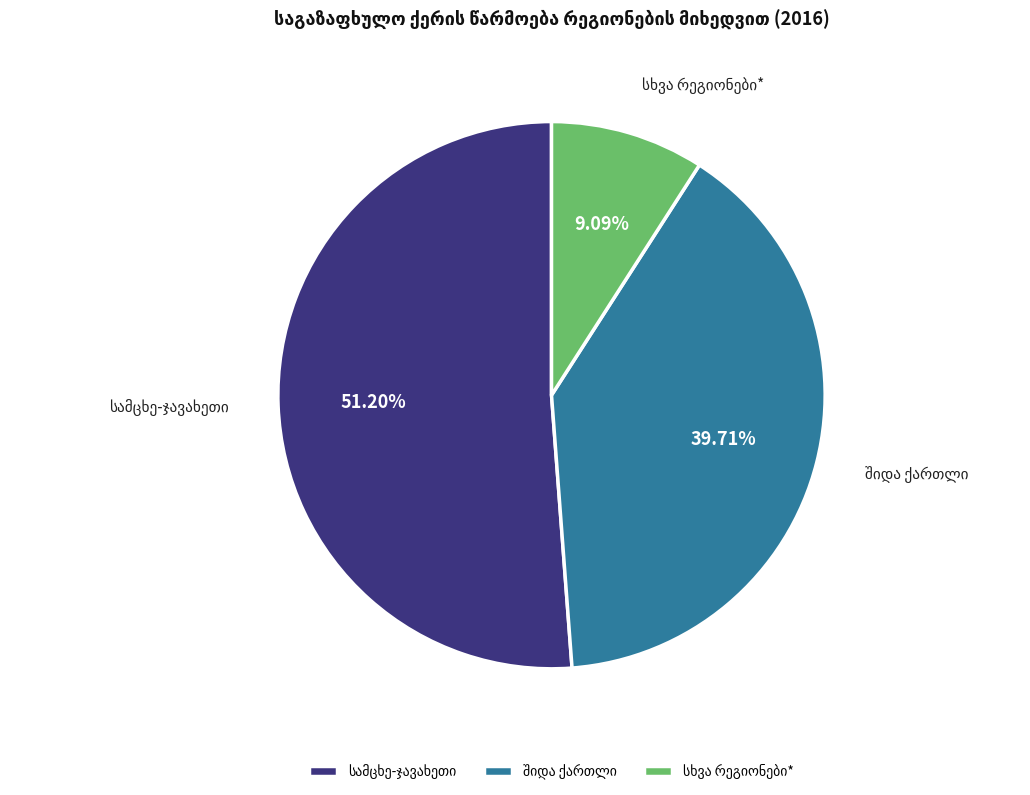

To the nearest percent, what is the average slice percentage?

33%